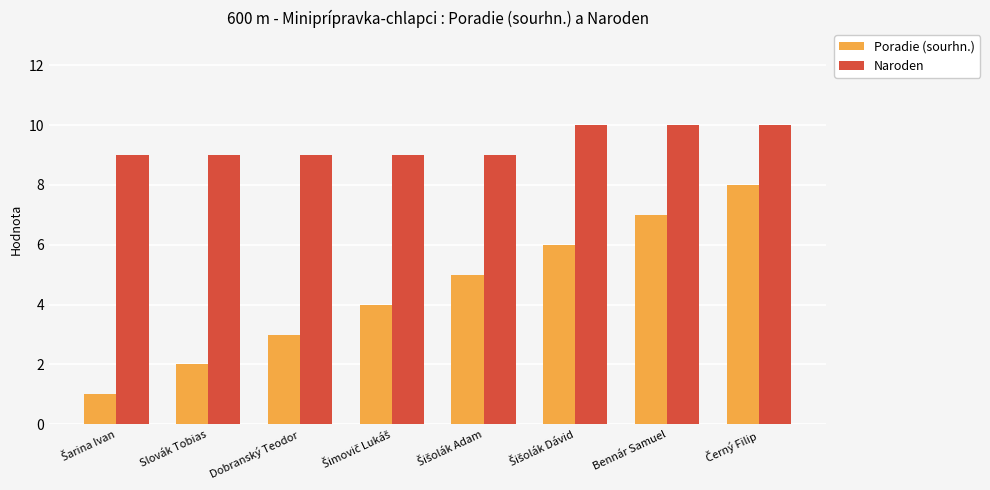

Which series has the largest total across all categories?

Naroden